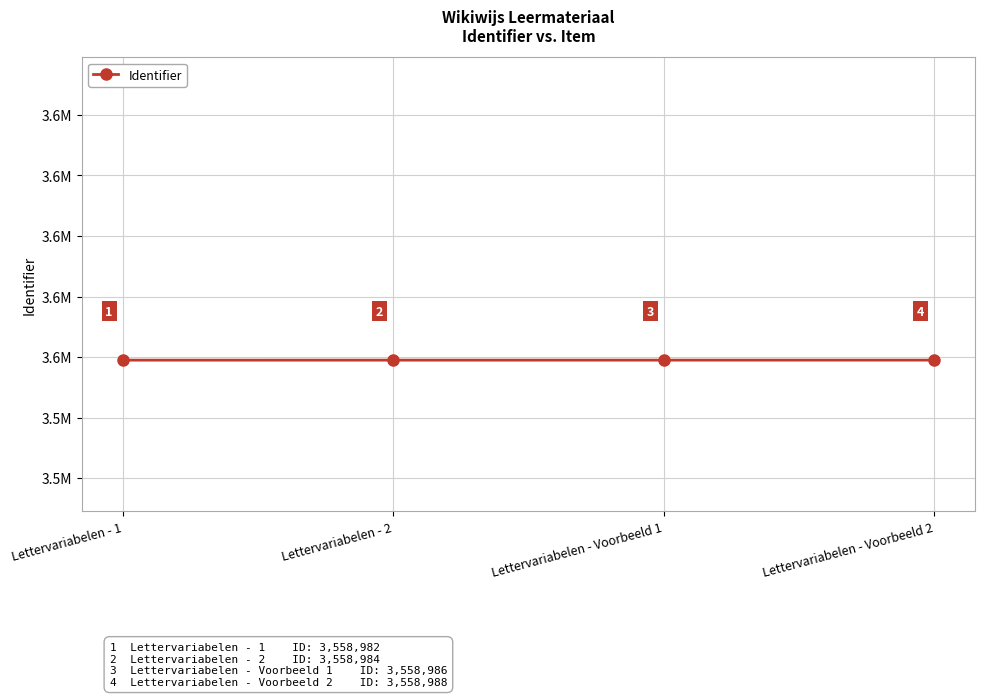

What is the greatest value displayed?

3558988